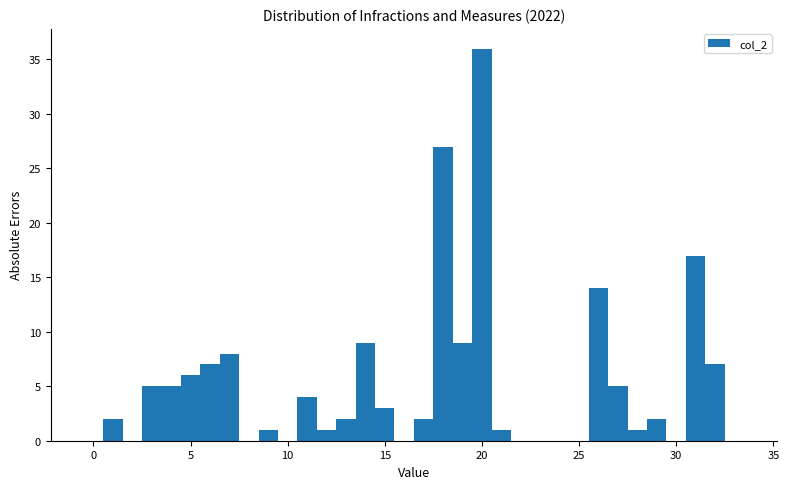

Read against the x-axis, roughly where is the centre of the tallest bar?

20.0